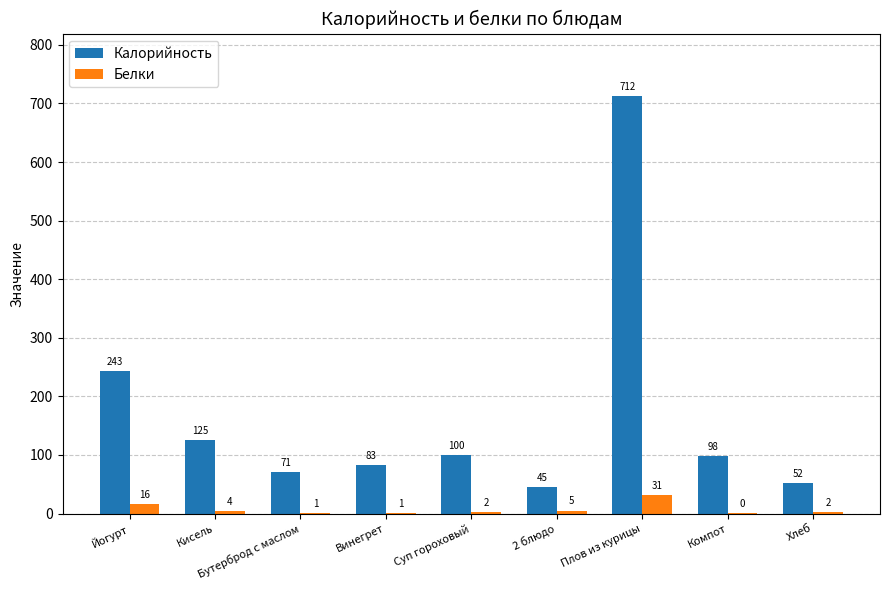

True or false: Калорийность has a value of 97.6 at Компот.

True